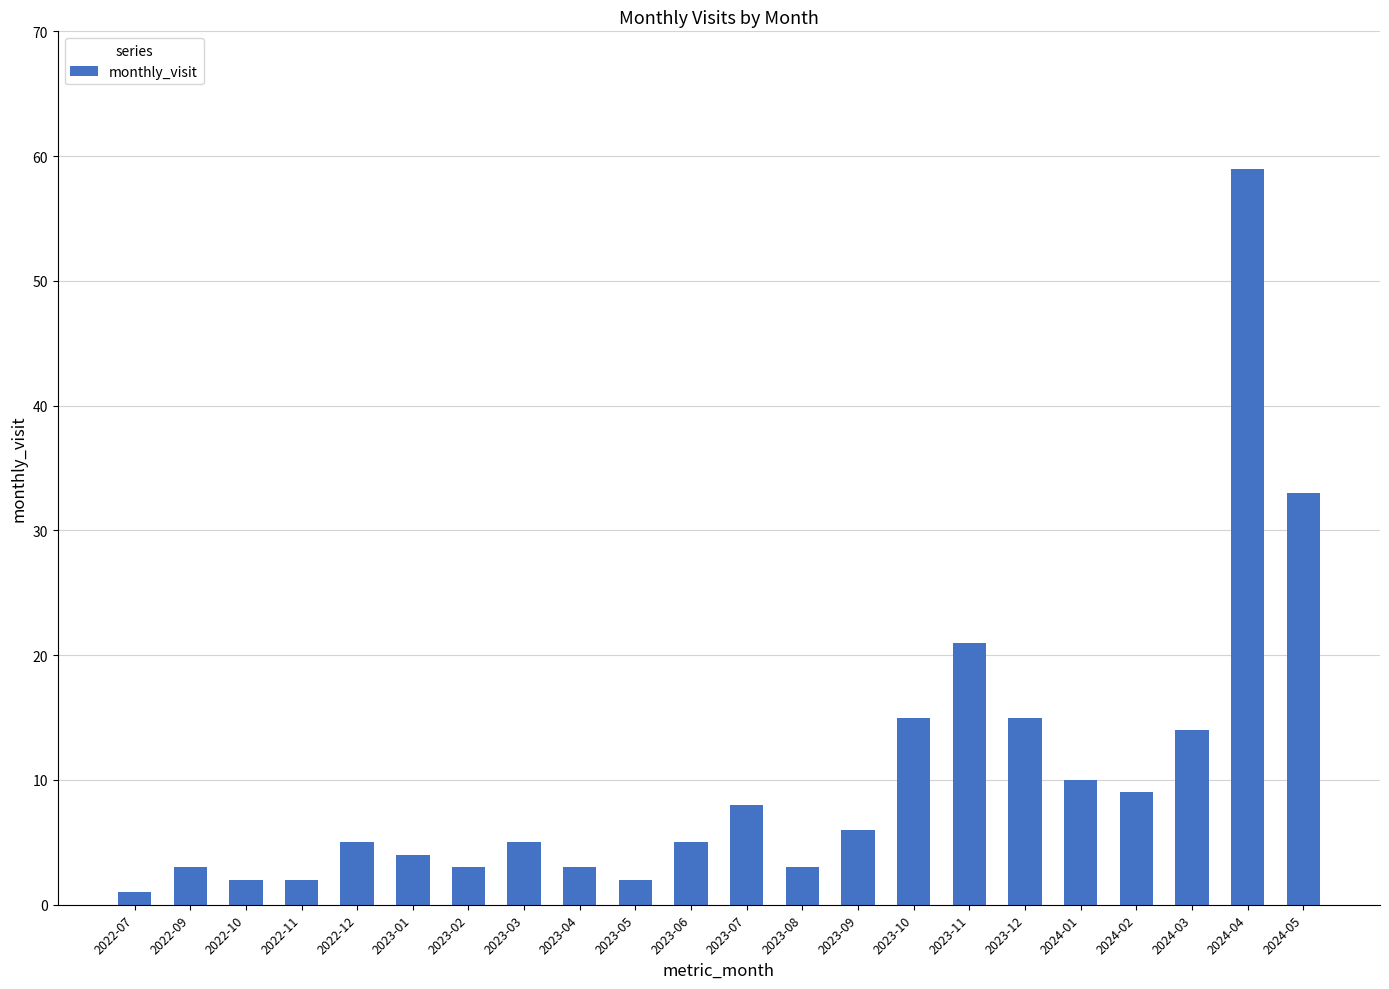

What position from the left is 2023-04?

9